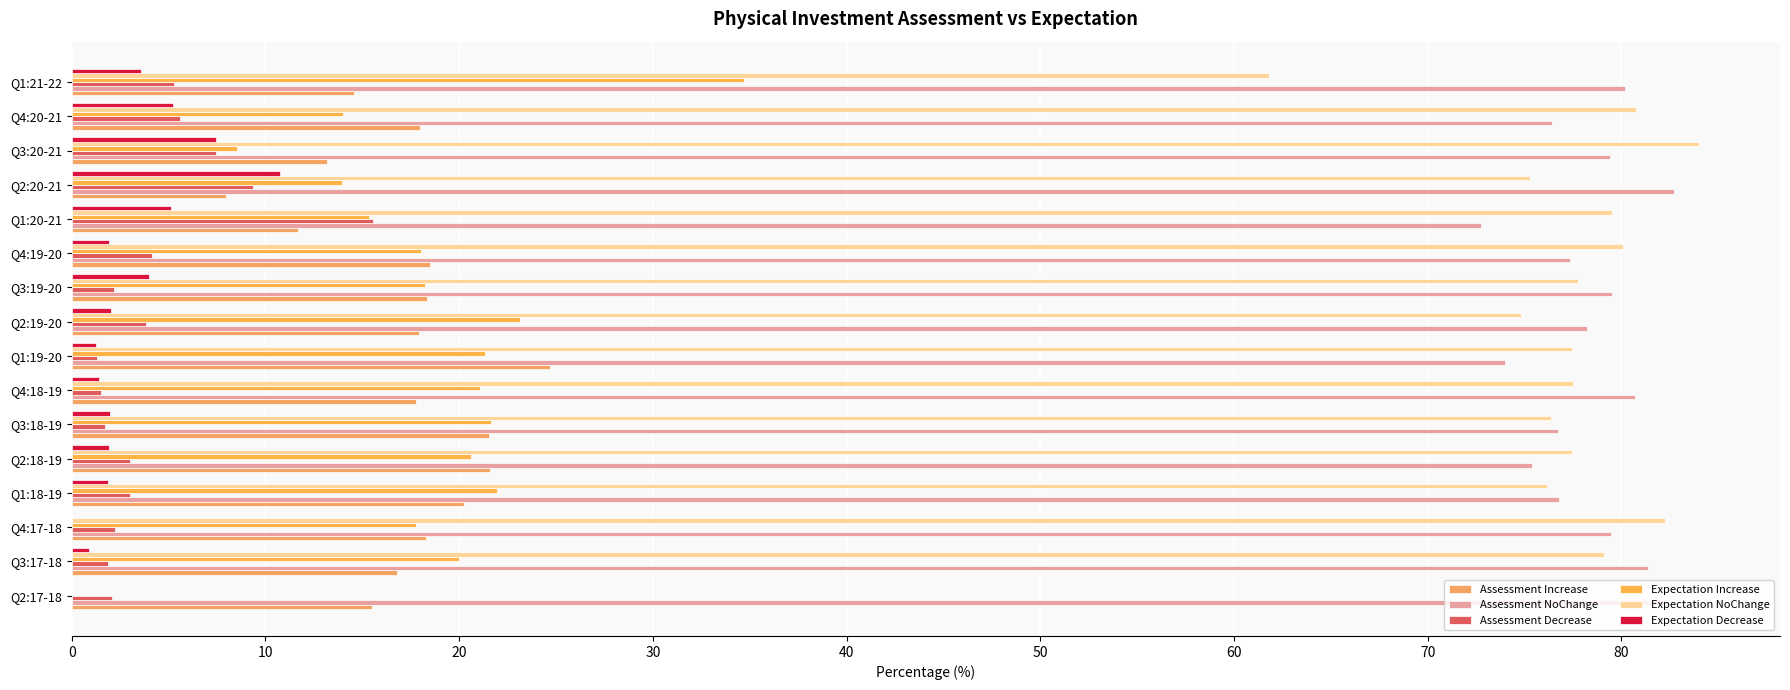

What is the difference between the maximum and minimum values in the Expectation Decrease series?

10.8